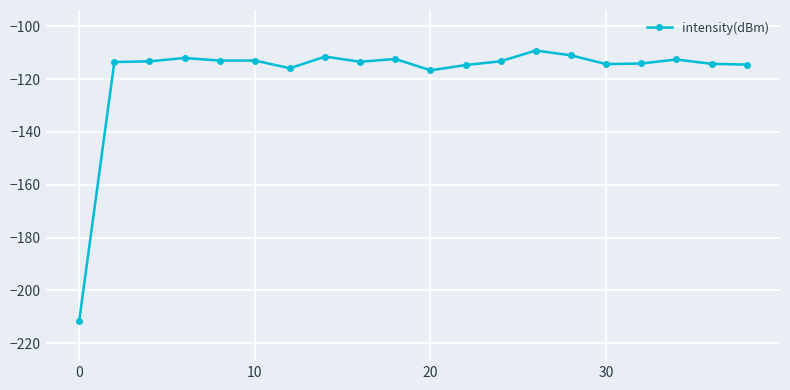

True or false: the data has more than 1 interior local peaks.

True